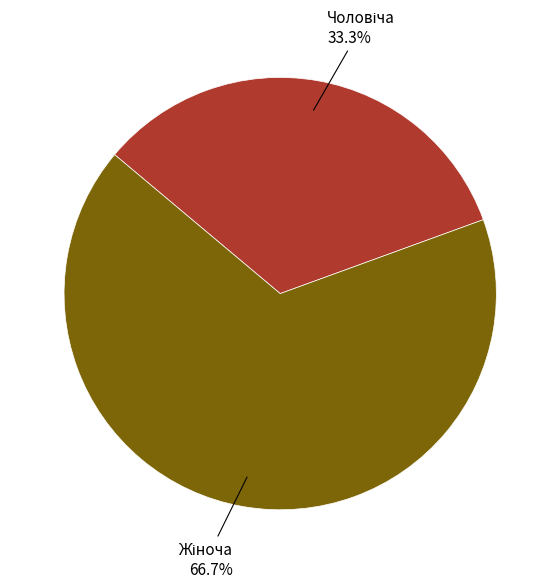

Is there a majority slice in this chart?

Yes